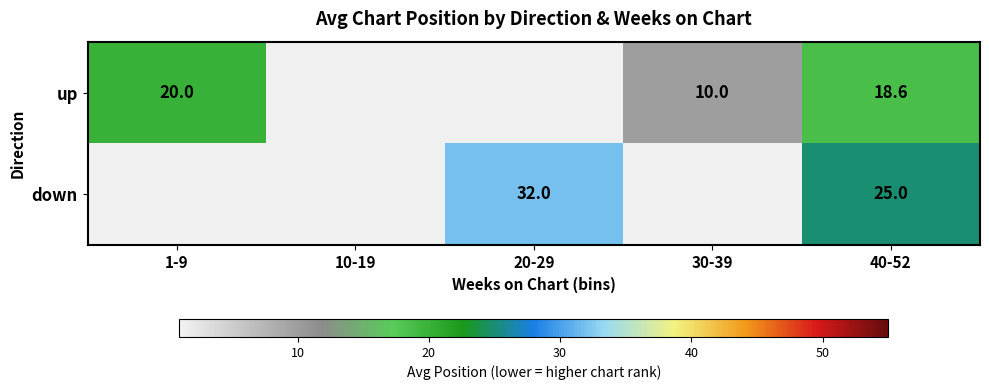

Is it true that up equals 10.0 at 30-39?

True